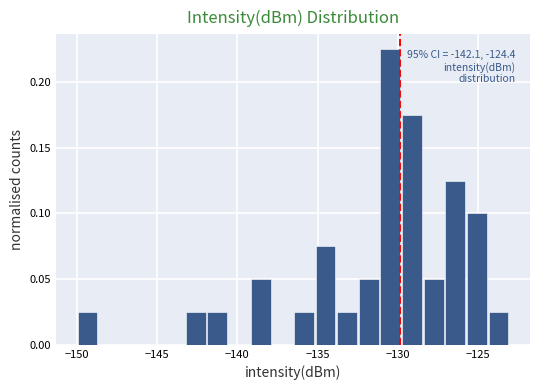

Around what value on the x-axis is the tallest bar? Give the approximate position of its centre, as read against the axis.

-130.5